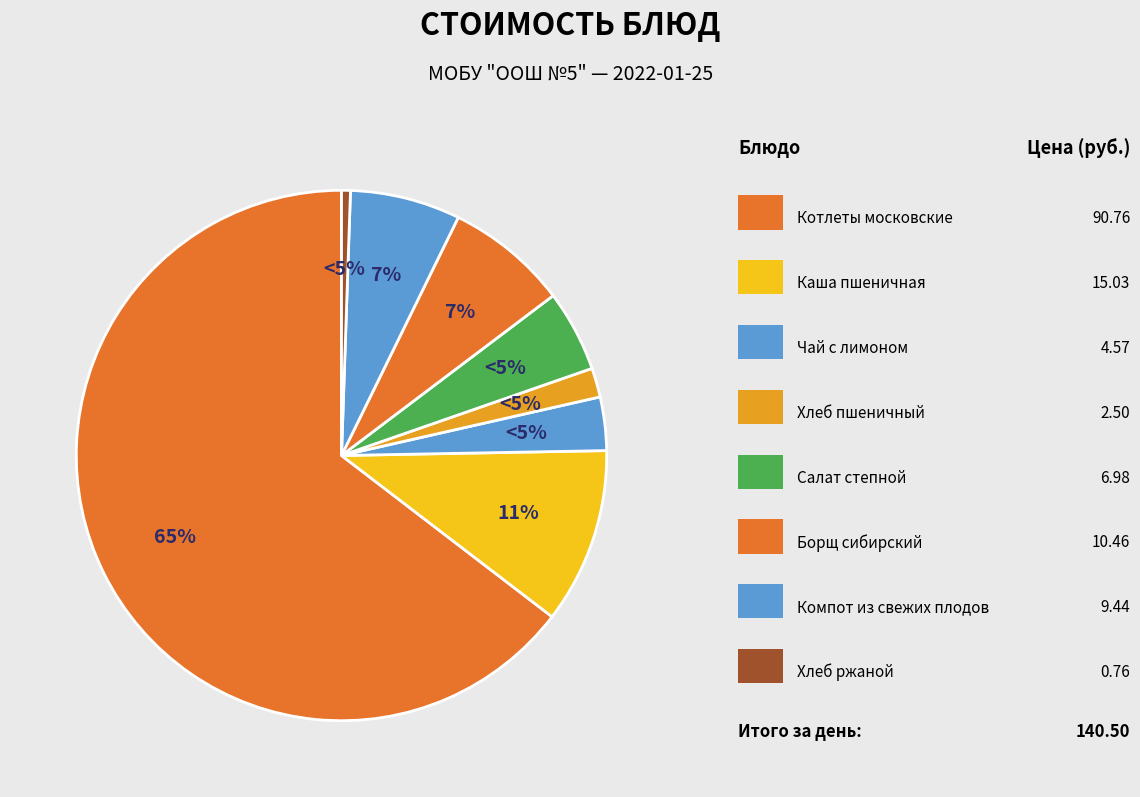

What percentage do Борщ сибирский and Компот из свежих плодов together represent?

14.2%